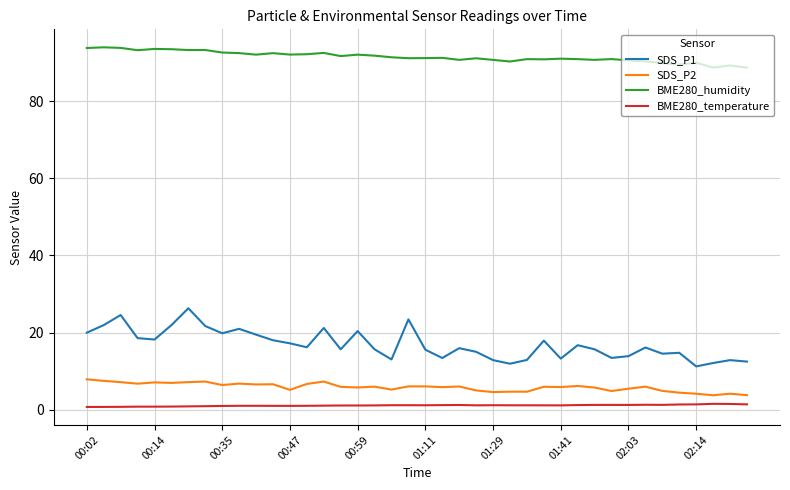

Is this an area chart (filled region under the line)?

No